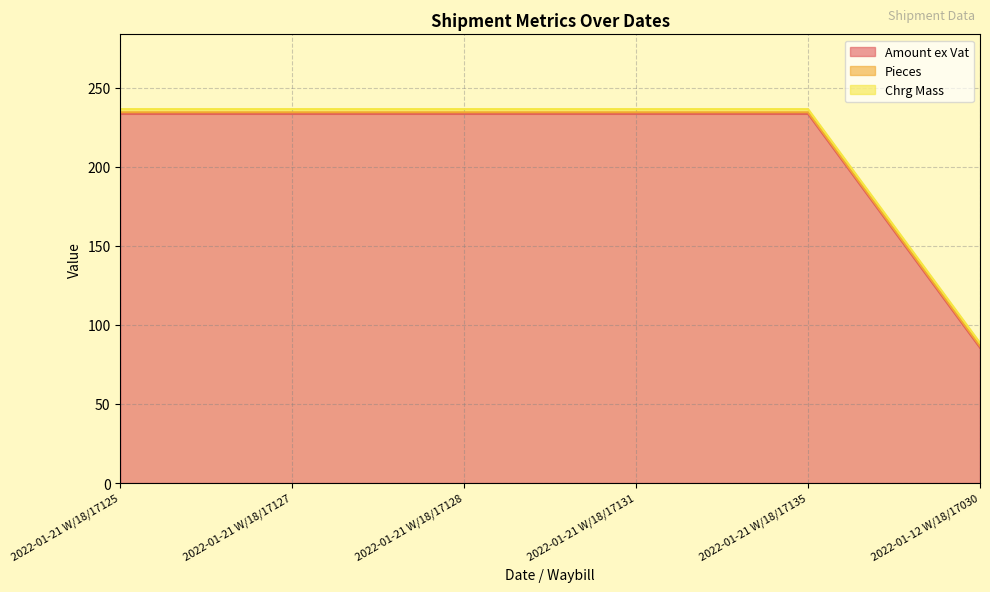

What is the total value across all series at 2022-01-21 W/18/17125?

236.4